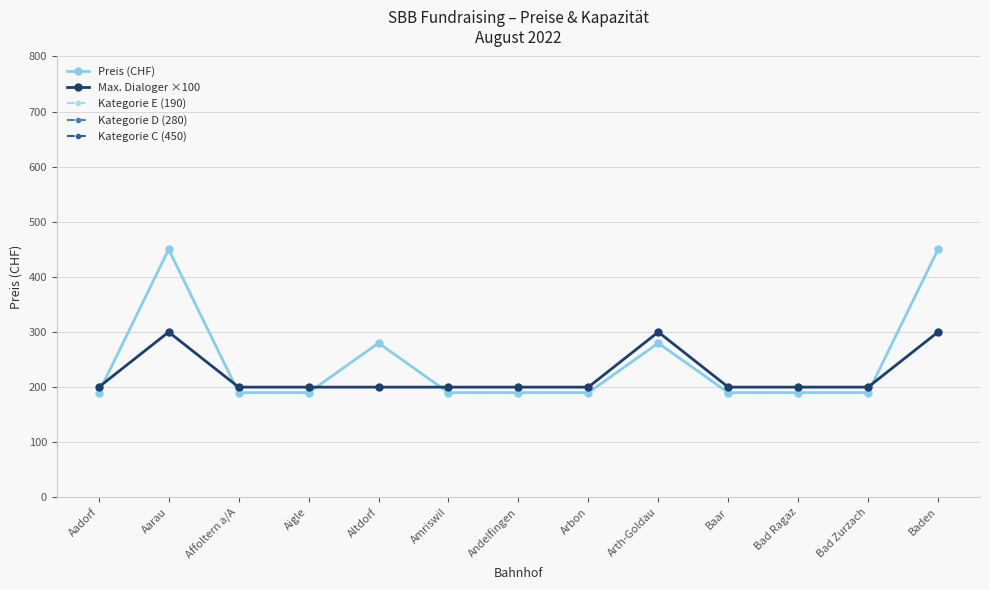

How many lines are shown in the chart?

5